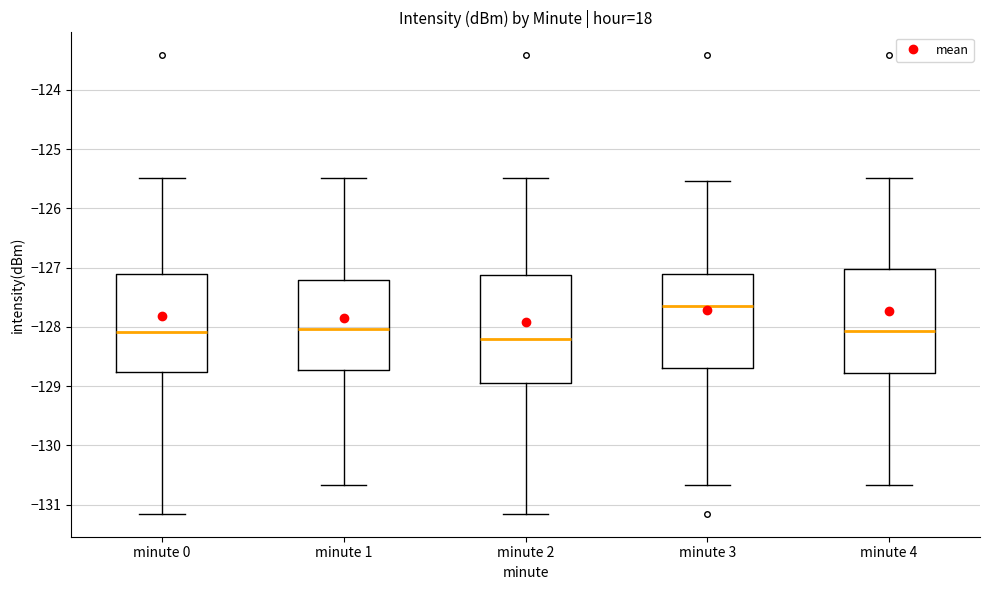

Where does the median line of the box for minute 4 sit on the y-axis? The values are not printed on the chart, so give them approximately, as read against the axis.

-128.1